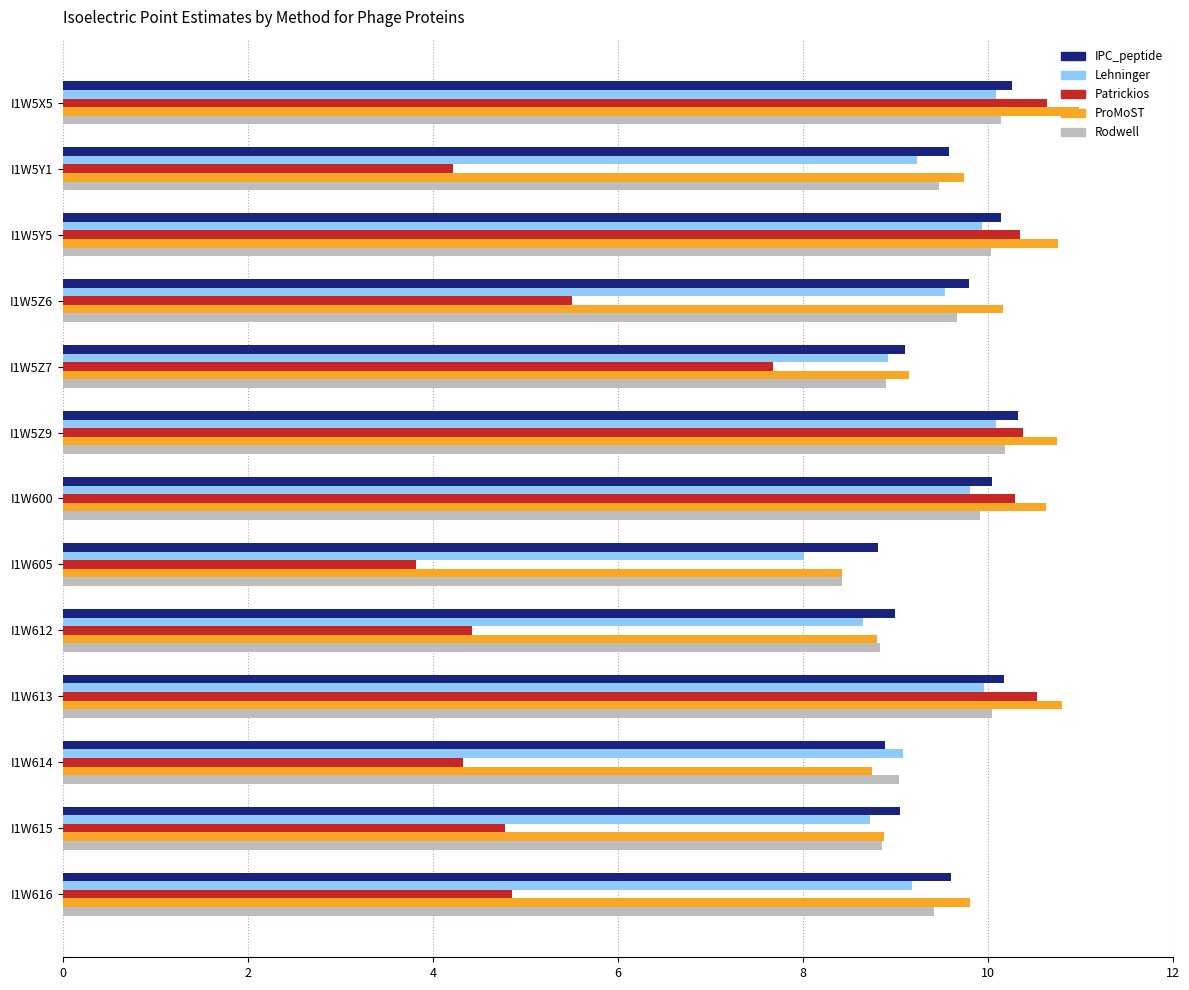

What is the smallest value displayed?

3.8